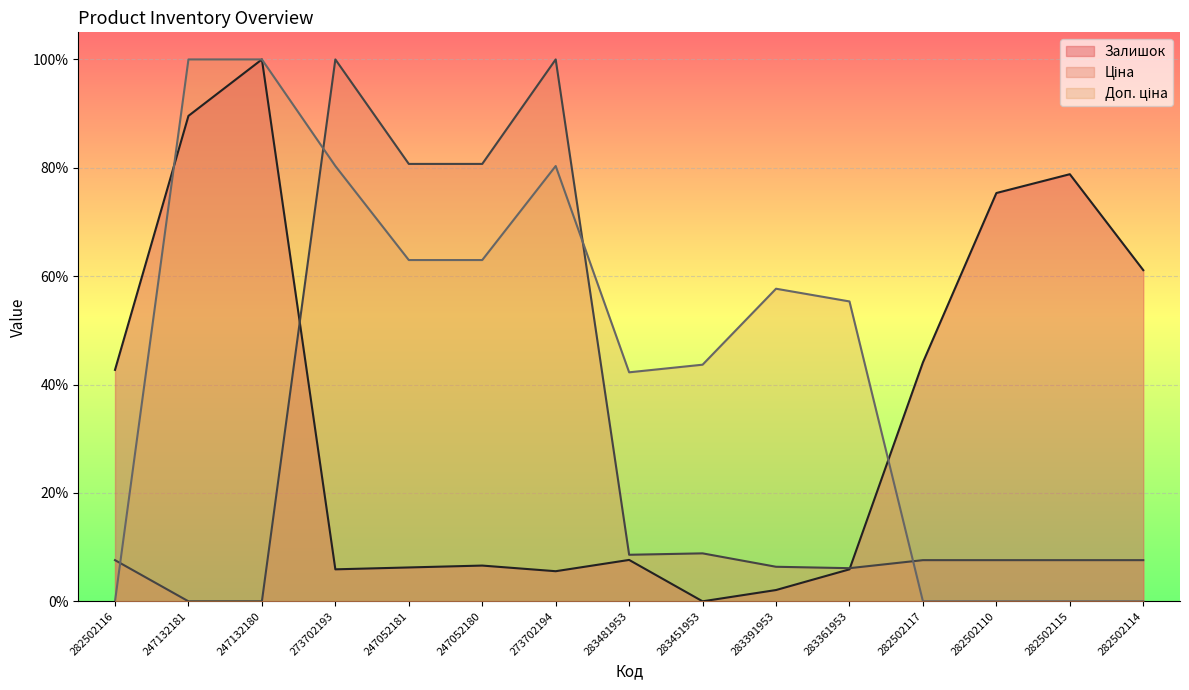

How many lines are shown in the chart?

3